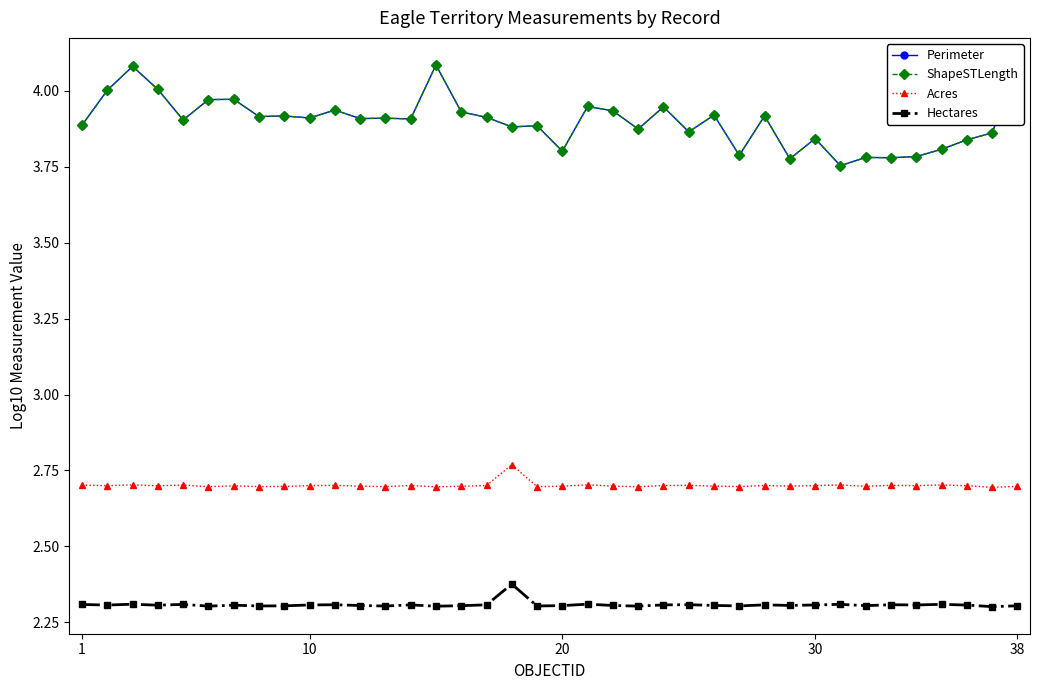

What is the sum of all Hectares values?

87.7